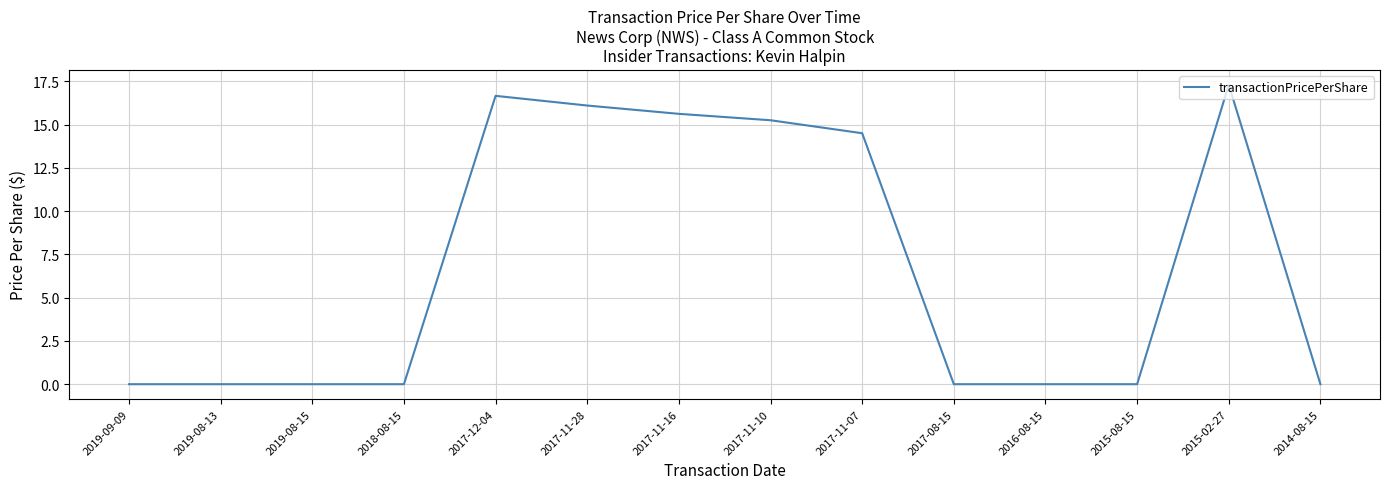

What is the difference between the maximum and minimum values?

17.3